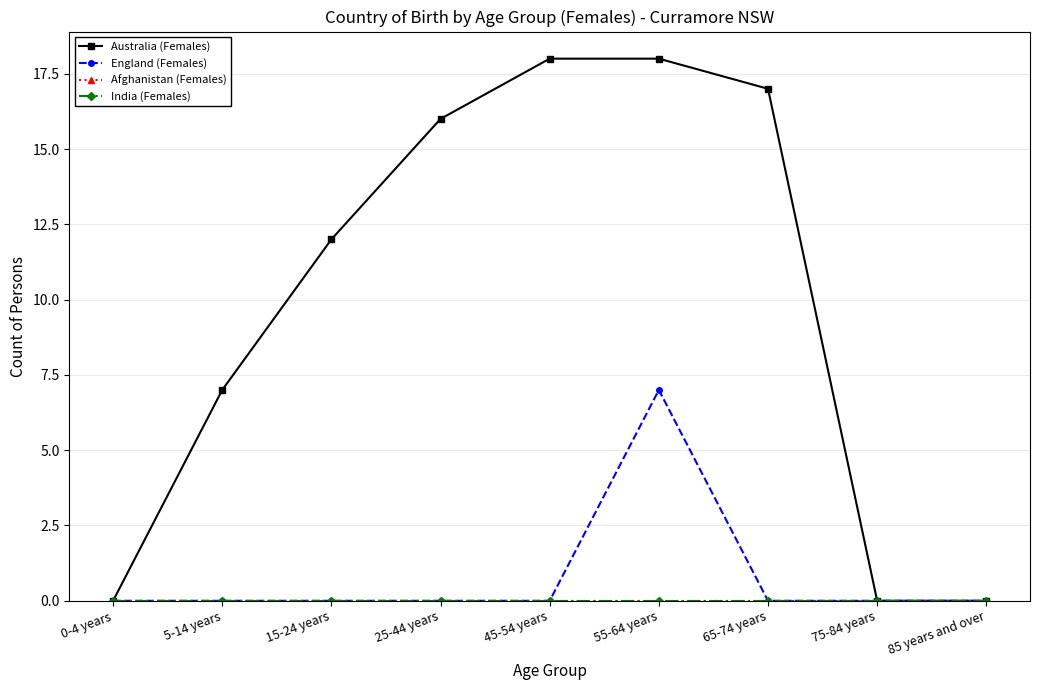

What is the difference between the highest and lowest values at 5-14 years?

7